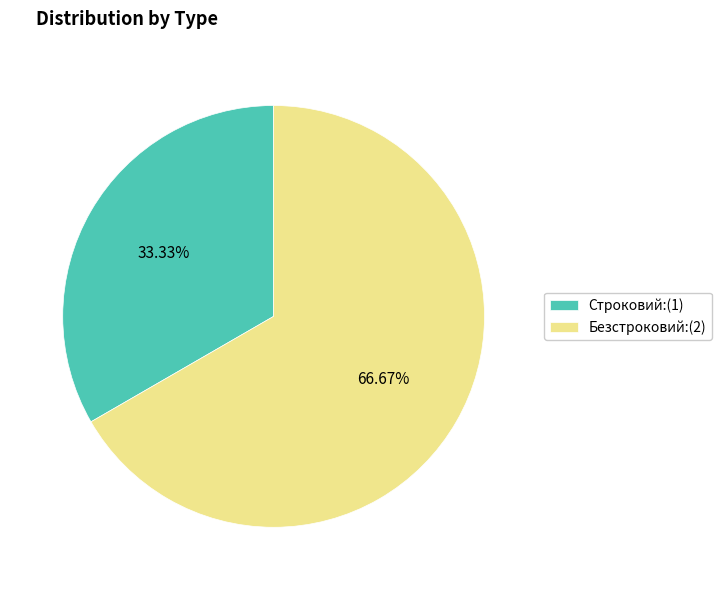

Is there a majority slice in this chart?

Yes